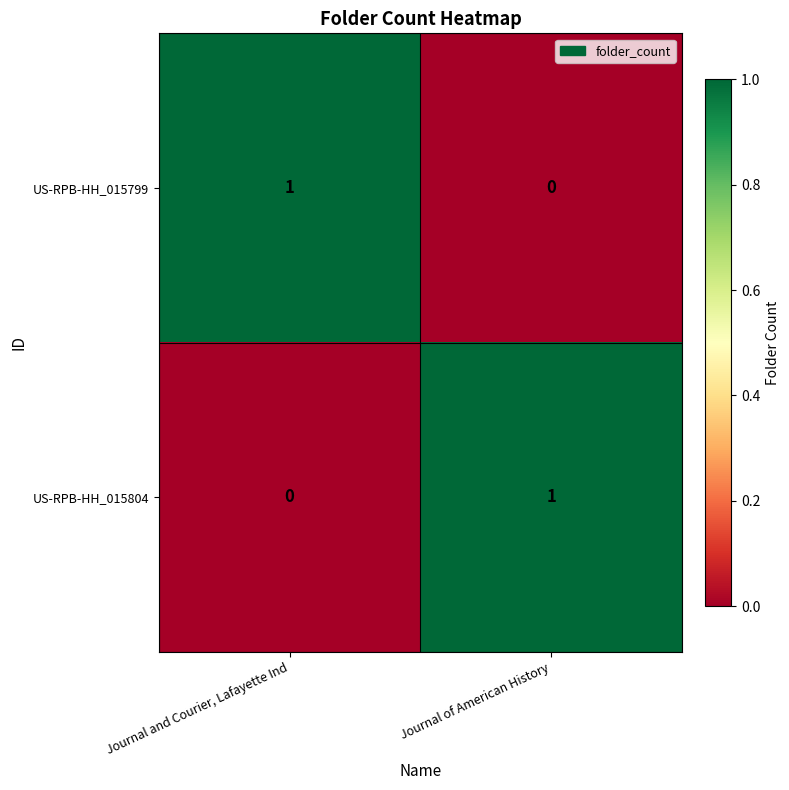

At Journal of American History, list the series in order from largest to smallest.

US-RPB-HH_015804, US-RPB-HH_015799